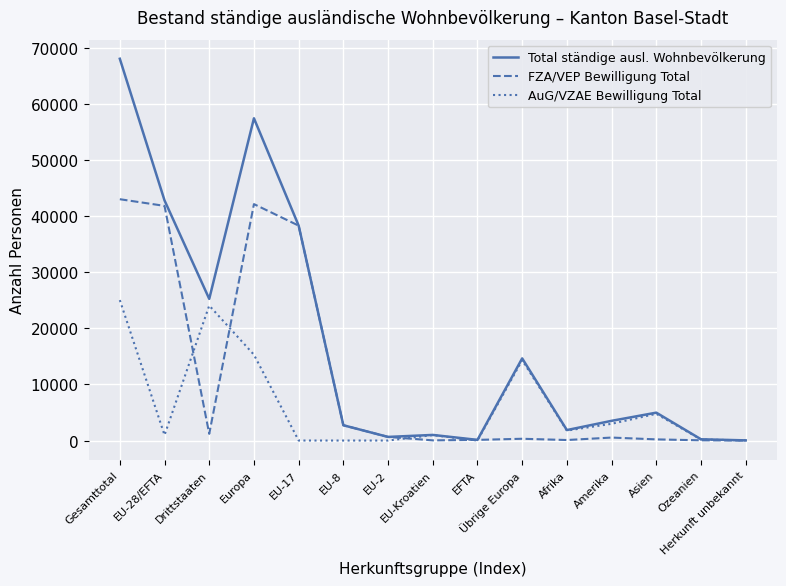

List the series in order of their overall mean, lowest first.

AuG/VZAE Bewilligung Total, FZA/VEP Bewilligung Total, Total ständige ausl. Wohnbevölkerung